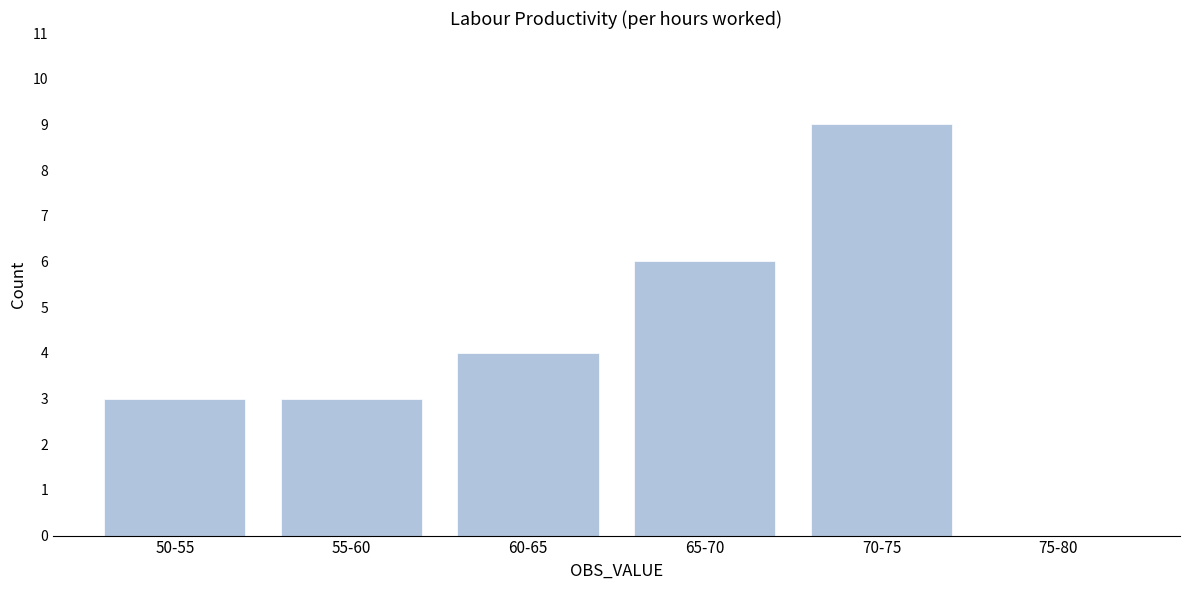

Reading right to left, list all the values displayed in this chart.

75-80=0	70-75=9	65-70=6	60-65=4	55-60=3	50-55=3